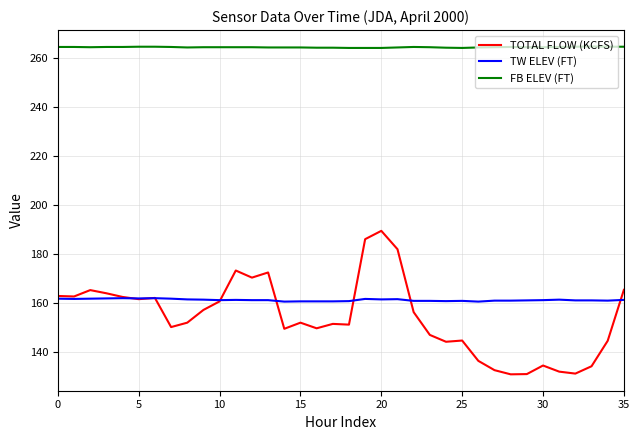

List the series in order of their peak value, highest first.

FB ELEV (FT), TOTAL FLOW (KCFS), TW ELEV (FT)